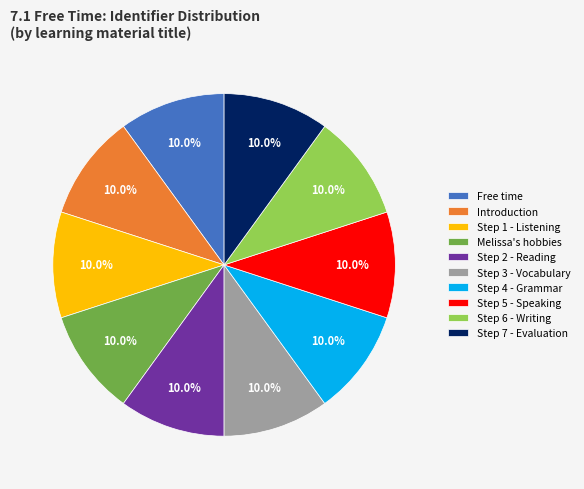

What percentage is the Step 6 - Writing slice, to the nearest percent?

10%